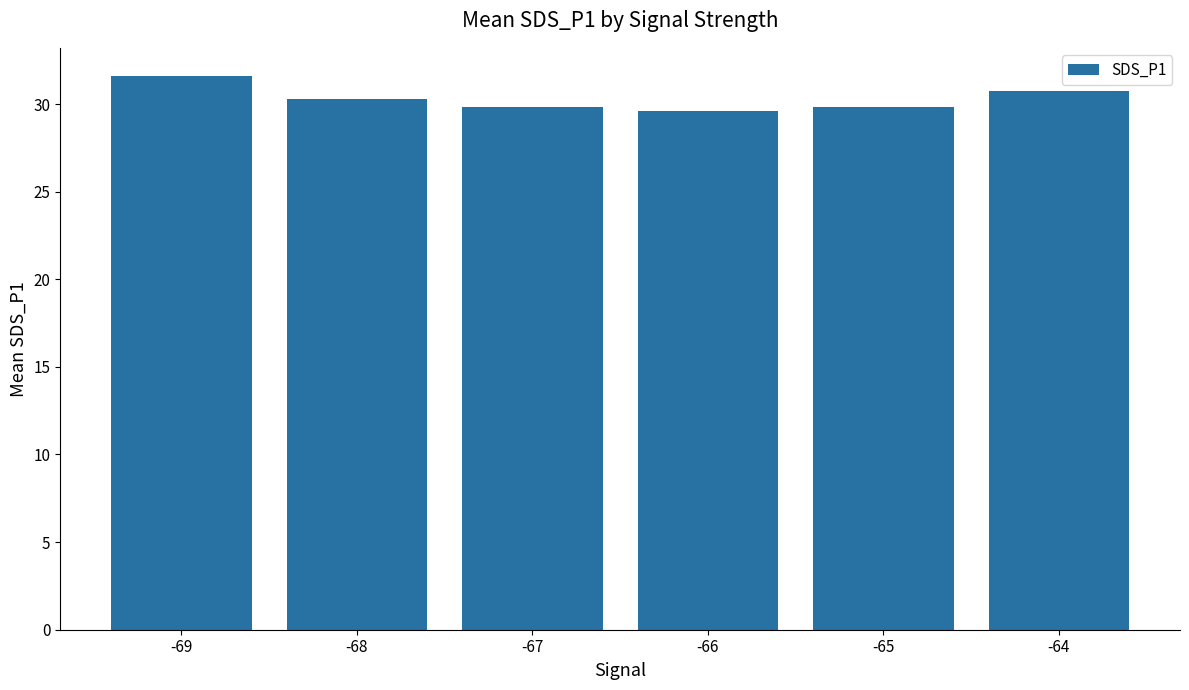

What is the difference between the values at -69 and -68?

1.3